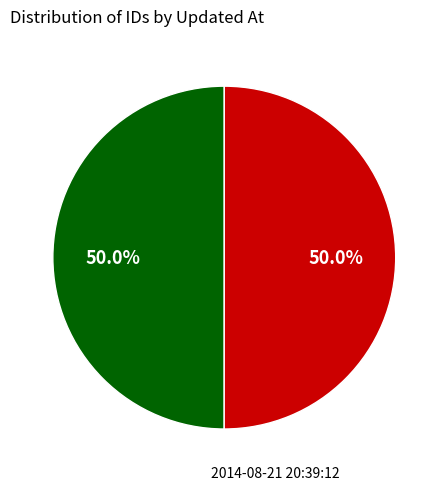

How many slices are in this pie chart?

2